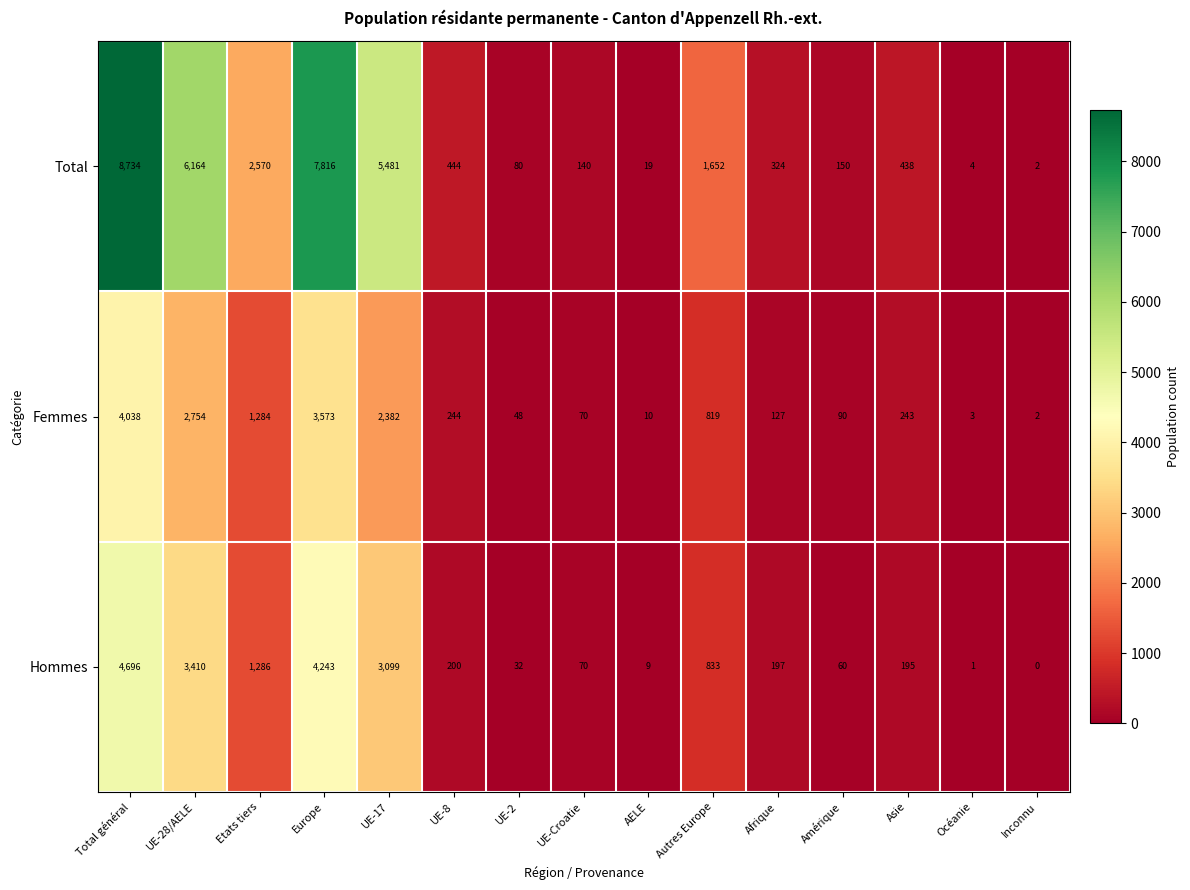

What is the difference between the highest and lowest values at Total général?

4696